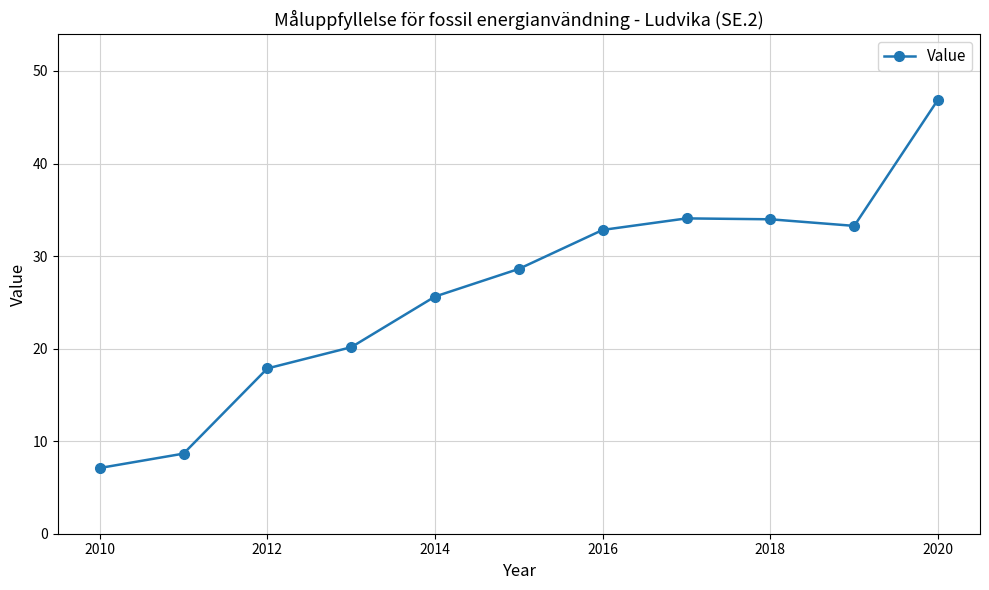

What is the difference between the maximum and minimum values?

39.8